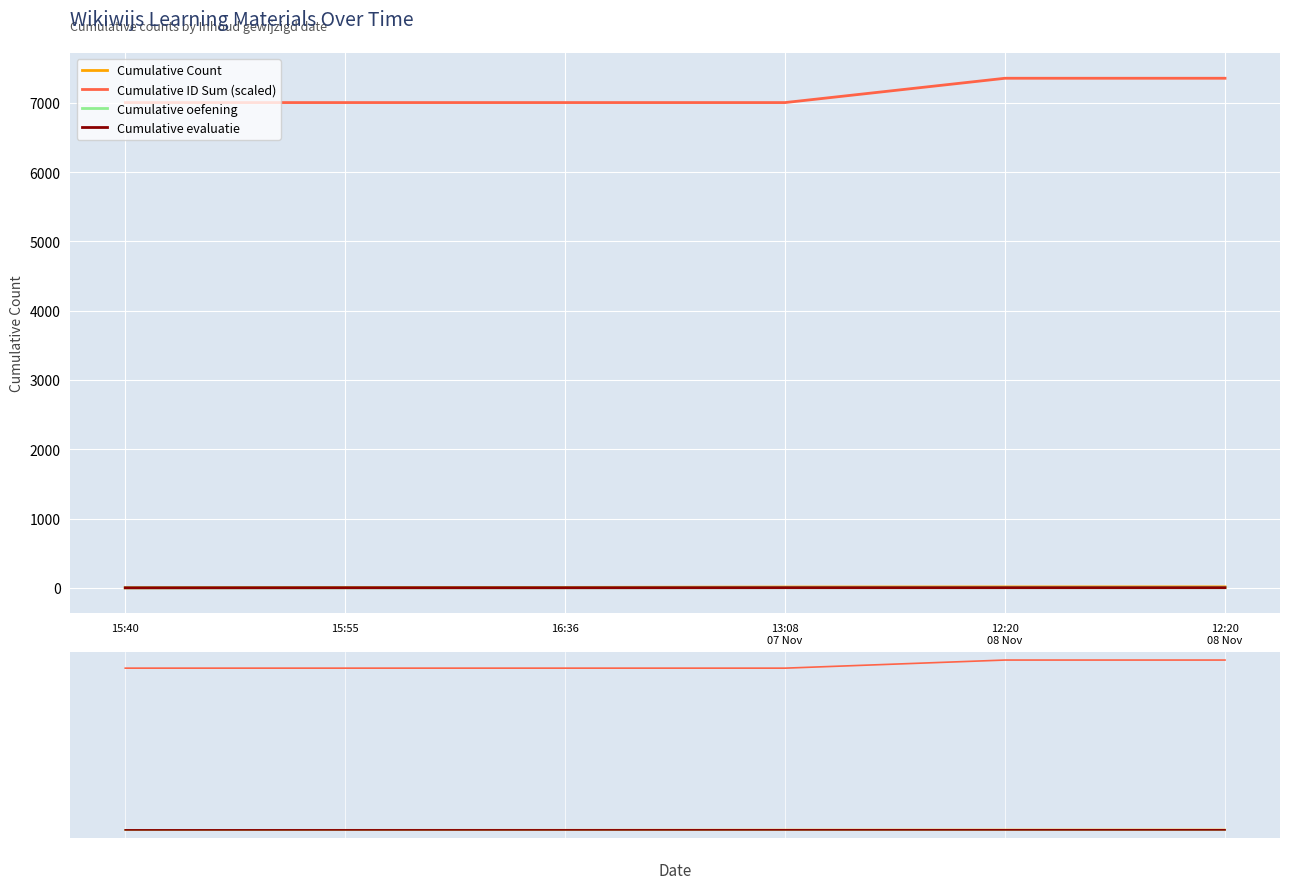

What is the sum of all Cumulative Count values?

49.0